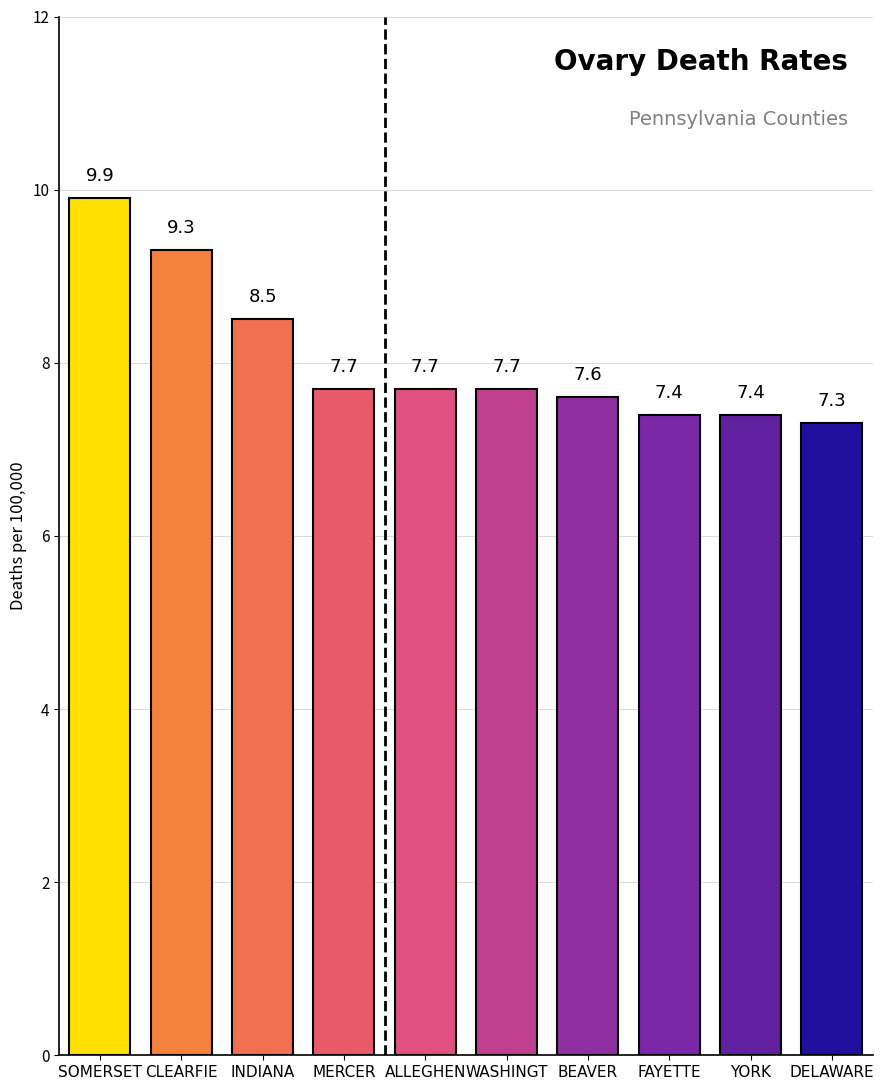

The chart shows a value of 10.5 at ALLEGHEN. True or false?

False